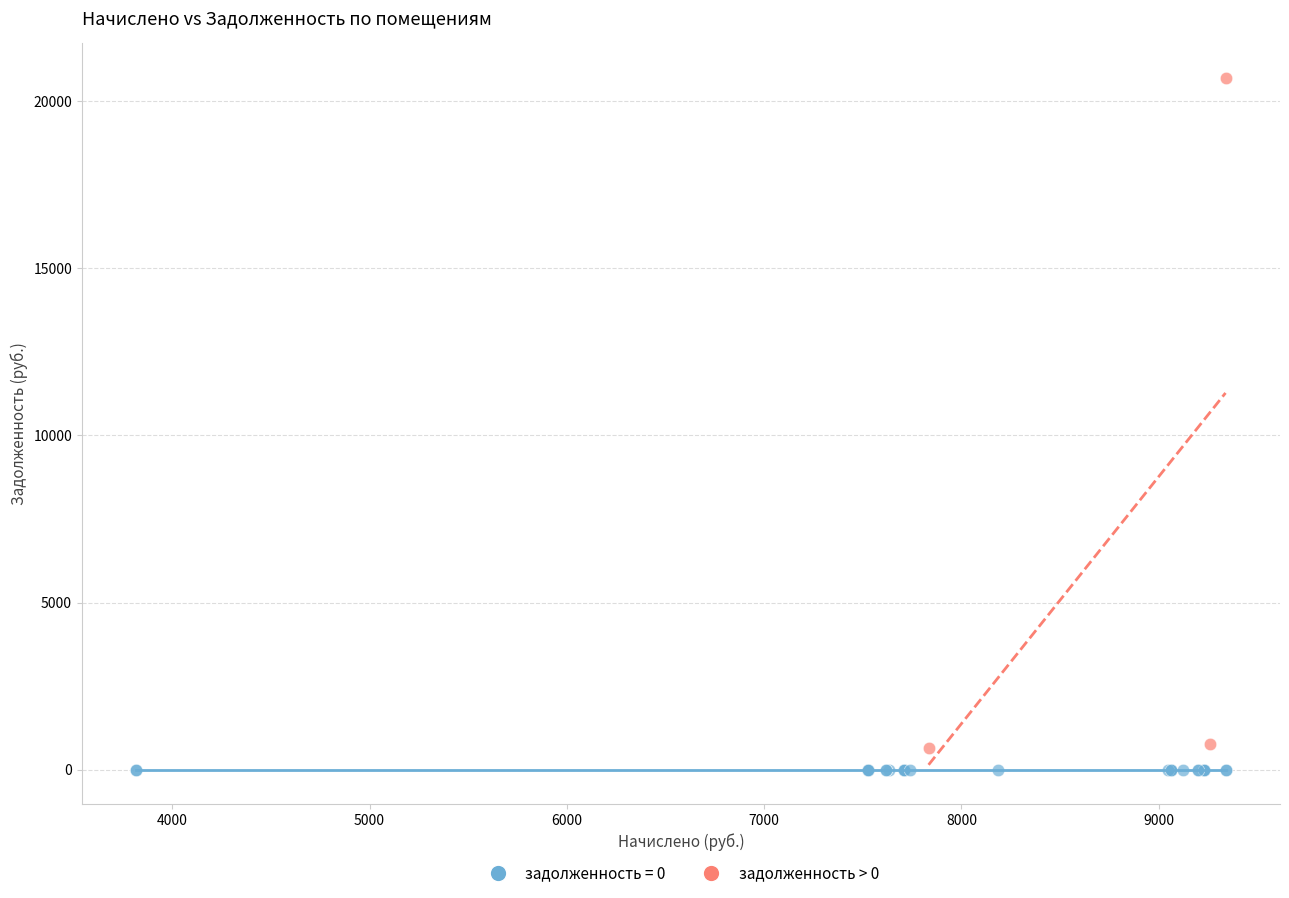

Which series contains the highest Y value?

задолженность > 0